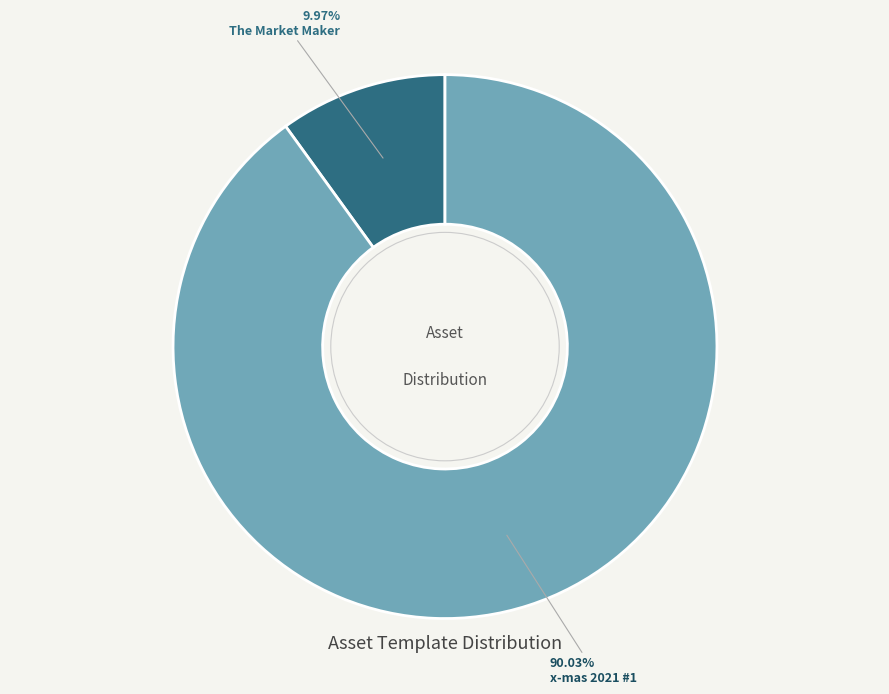

Rank the categories by value from lowest to highest.

The Market Maker, x-mas 2021 #1